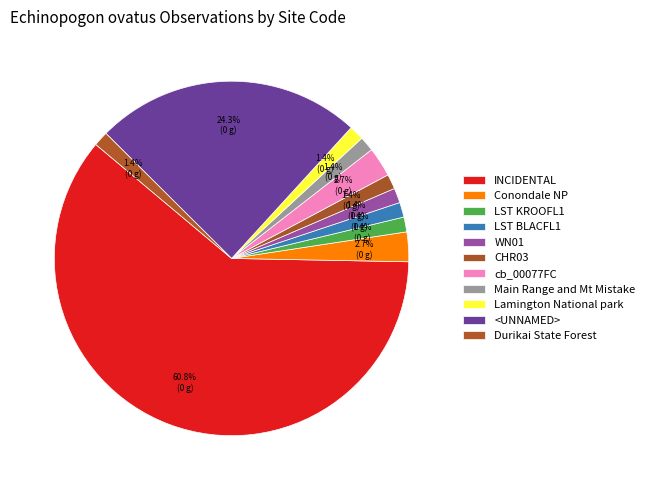

What is the largest slice in the pie chart?

INCIDENTAL